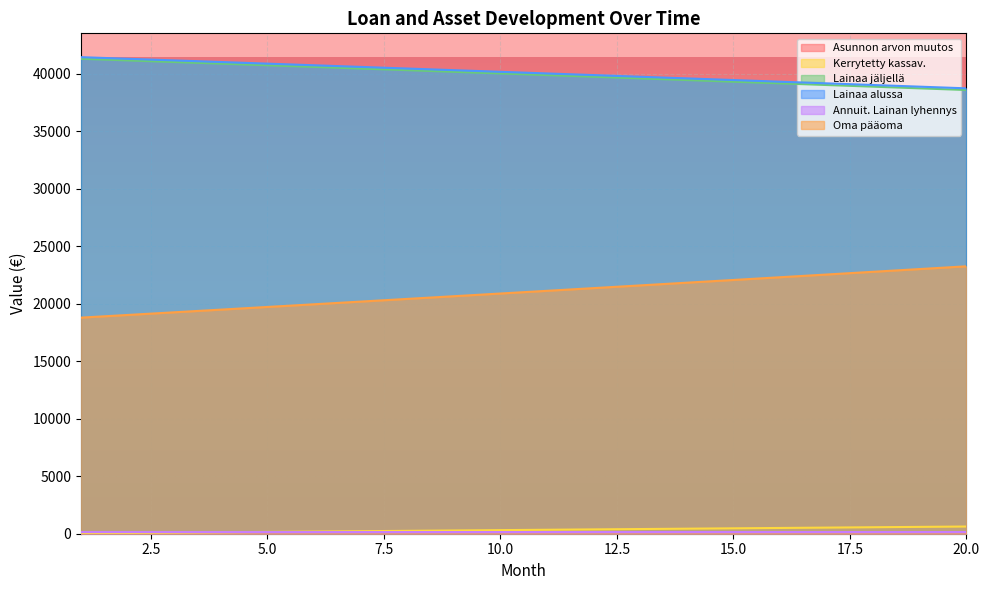

What value does the Oma pääoma series have at 16?

22302.4